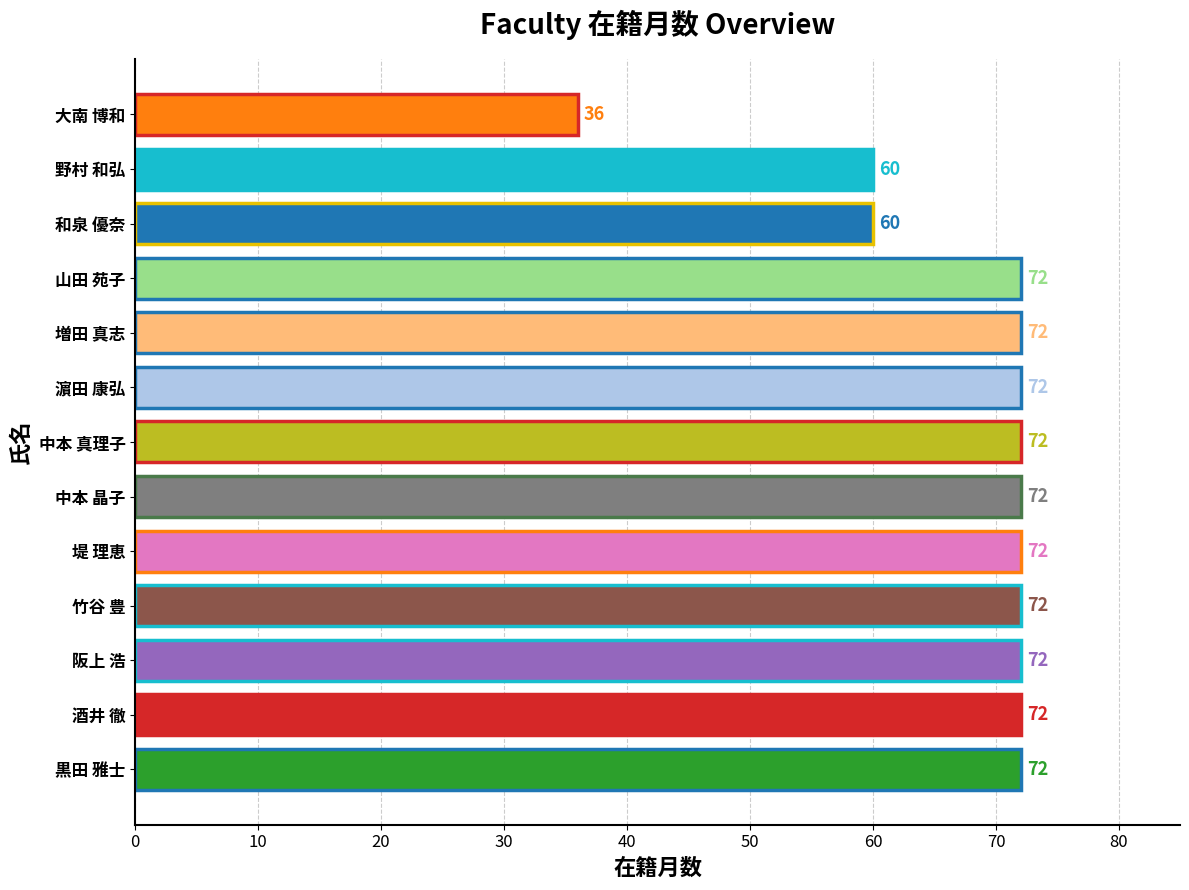

Is it true that the value at 大南 博和 is 8?

False